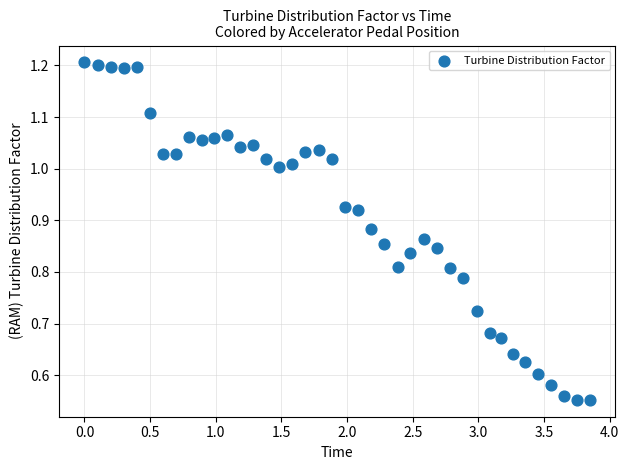

What is the range of X values (max minus min)?

3.9